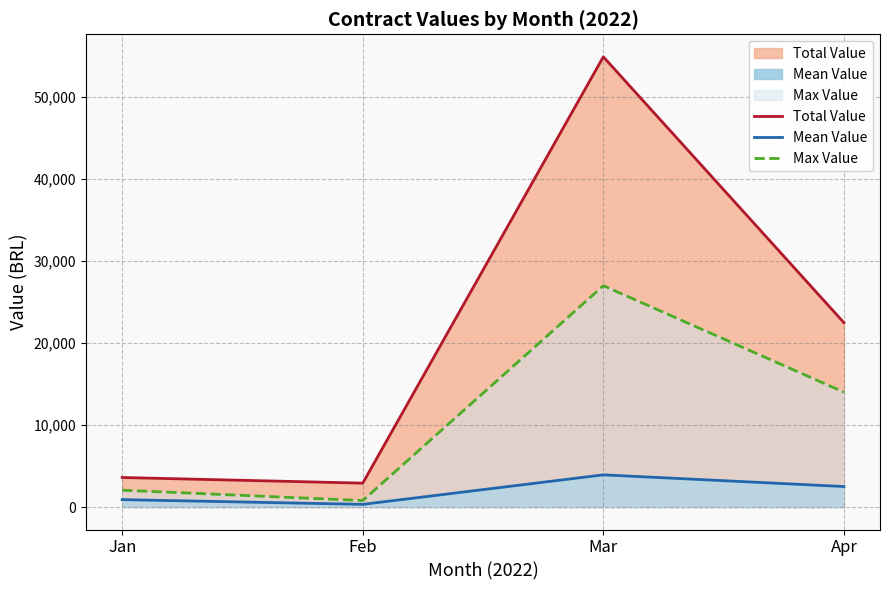

Which series has the largest total across all categories?

Total Value